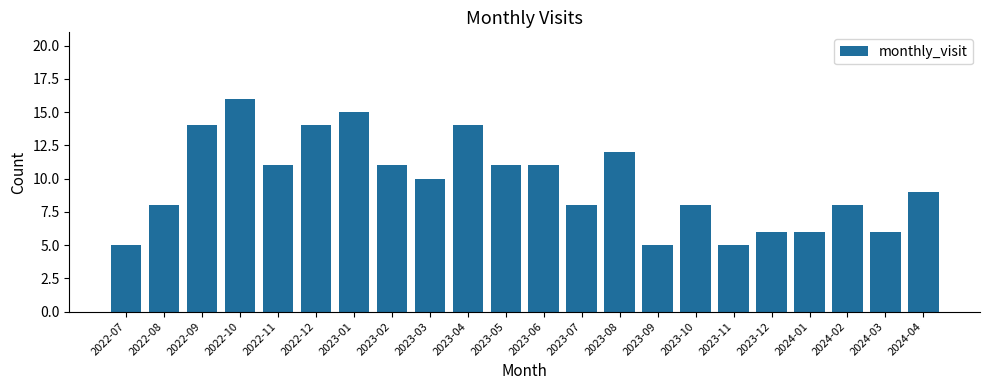

What is the smallest value displayed?

5